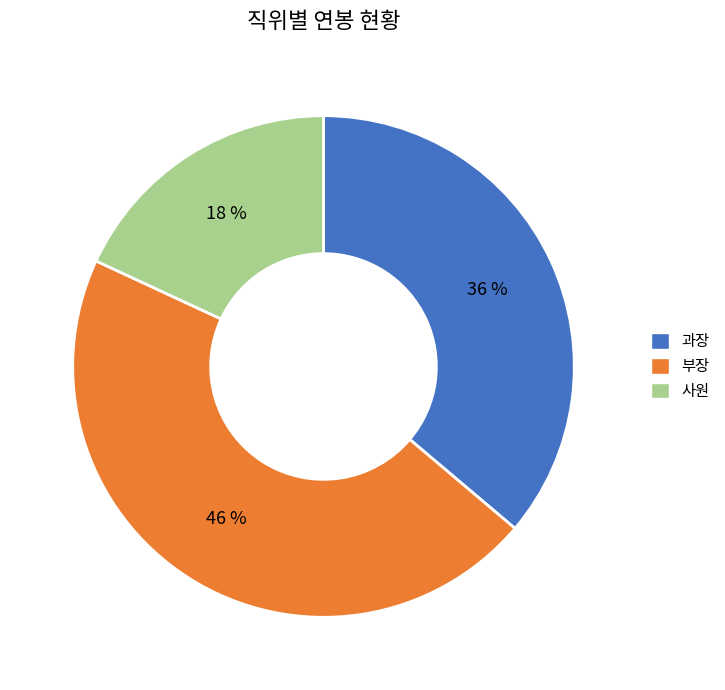

Count the number of slices in the pie.

3